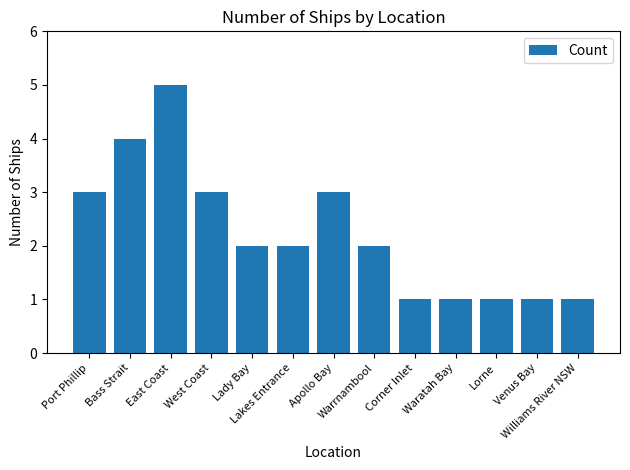

What is the ratio of the value at Waratah Bay to the value at Corner Inlet?

1.0